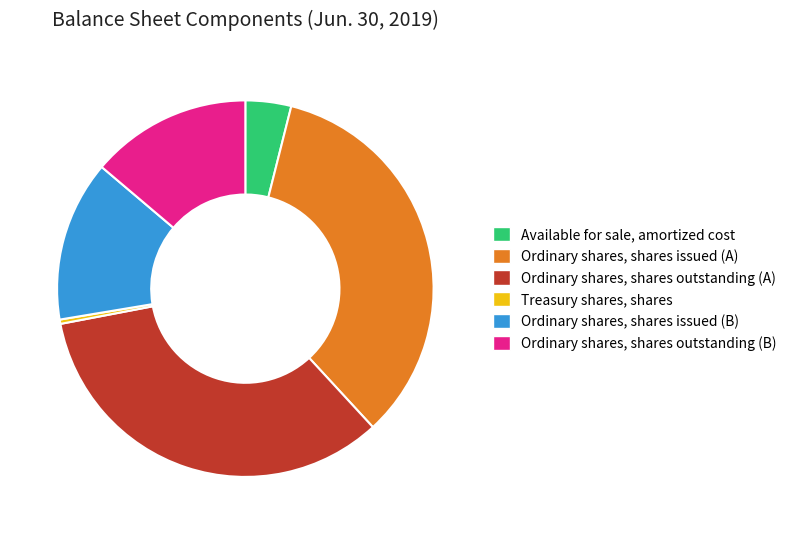

Which slice is the smallest?

Treasury shares, shares